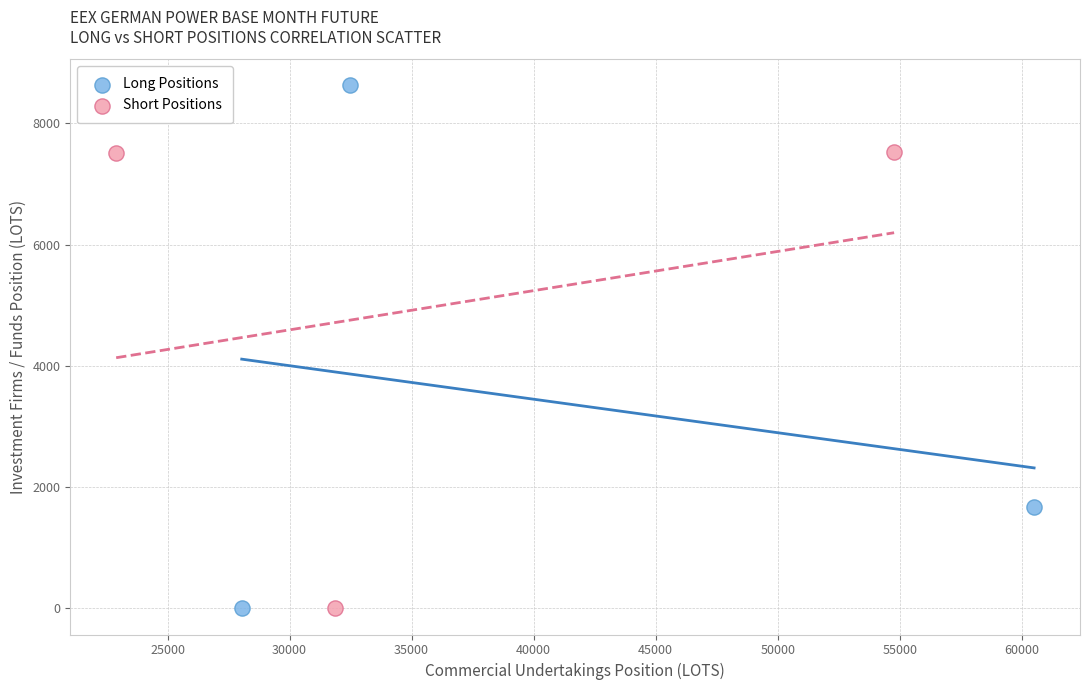

Which series has the largest Y range (max minus min)?

Long Positions